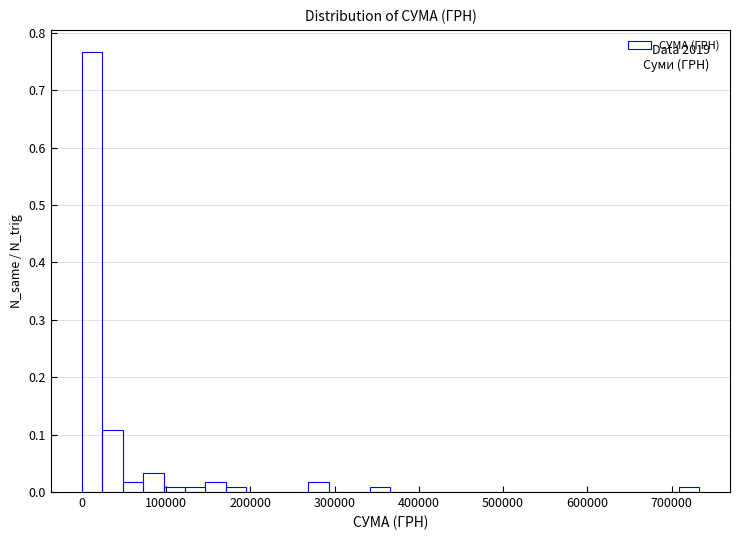

Read against the x-axis, roughly where is the centre of the tallest bar?

10000